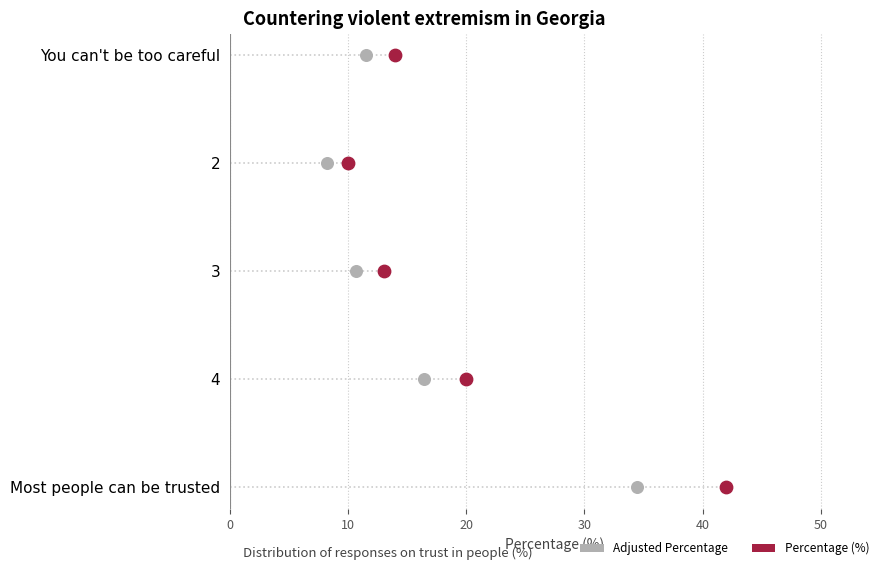

What are all the series names shown in the legend?

Percentage (%), Adjusted Percentage